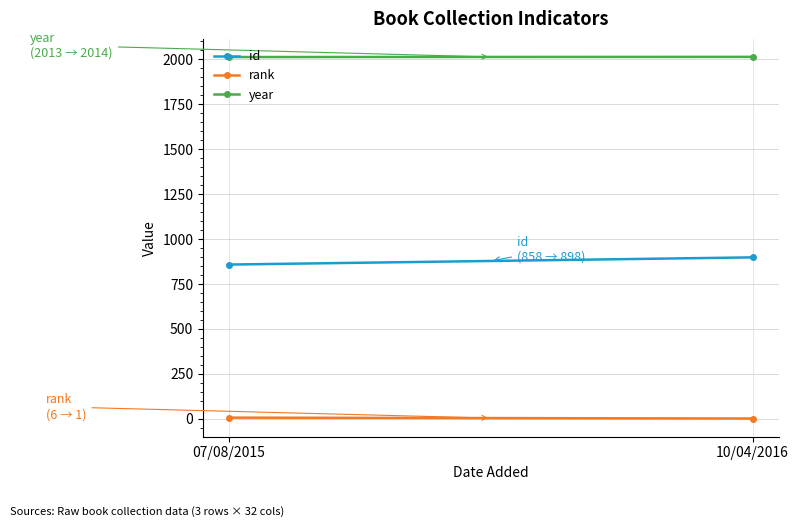

Rank the categories by rank value from lowest to highest.

10/04/2016, 07/08/2015